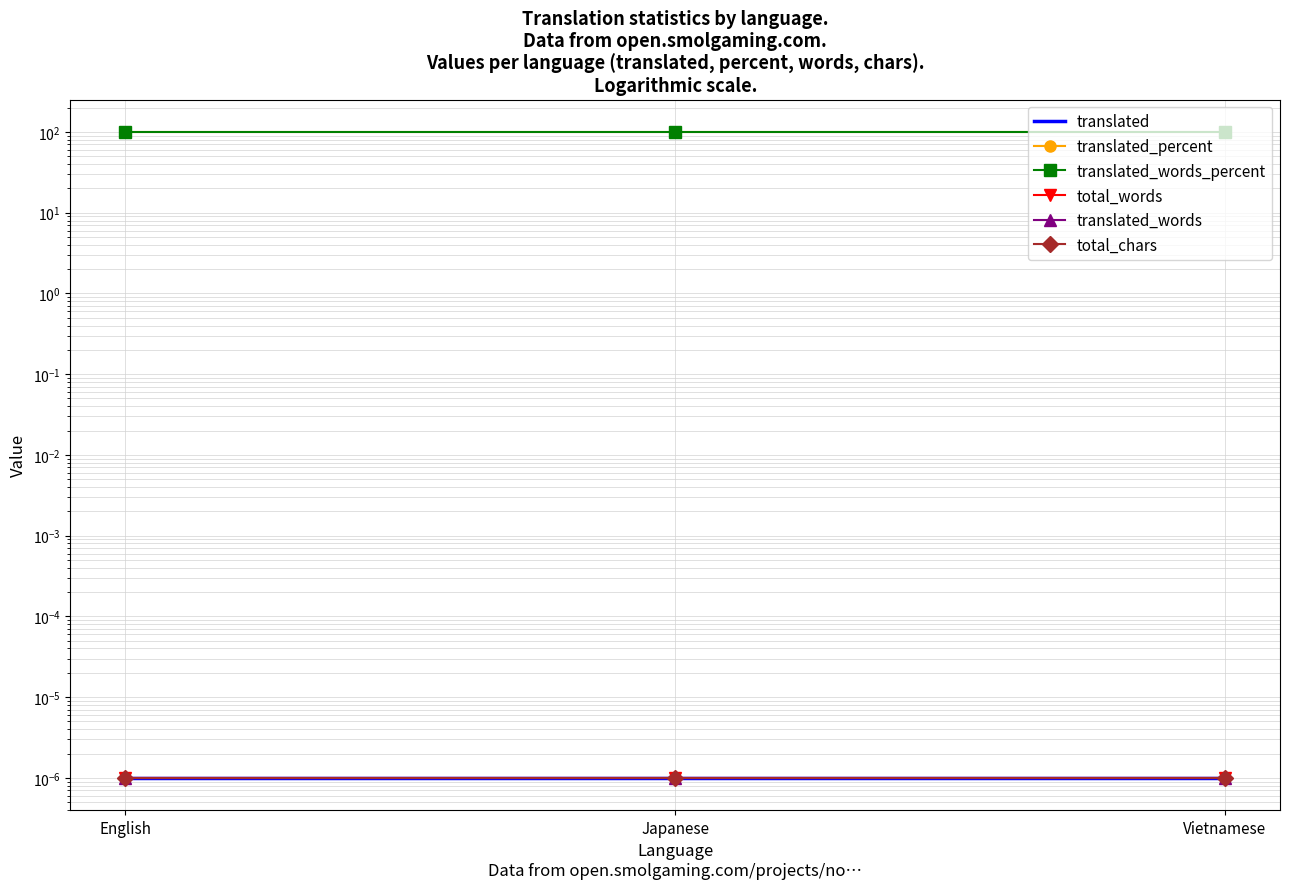

Which series has the largest total across all categories?

translated_percent